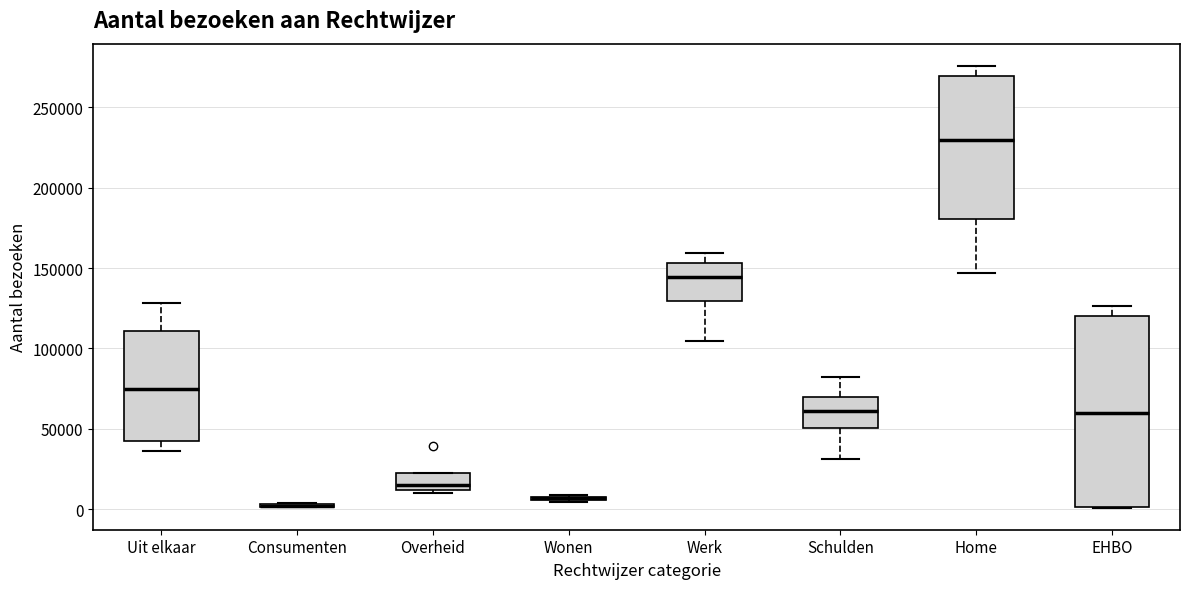

Reading left to right, transcribe this box plot: for each box, give where its median line is, the range the box spans, and where its two whiskers end, as read against the y-axis. The values are not printed on the chart, so give them approximately, as read against the axis.

Uit elkaar: median 75000, box 40000 to 110000, whiskers 35000 to 130000
Consumenten: box collapsed to a line at 0, whiskers 0 to 5000
Overheid: median 15000, box 10000 to 25000, whiskers 10000 (just below the box's lower edge) to 25000
Wonen: box collapsed to a line at 5000, whiskers 5000 to 10000
Werk: median 145000, box 130000 to 155000, whiskers 105000 to 160000
Schulden: median 60000, box 50000 to 70000, whiskers 30000 to 80000
Home: median 230000, box 180000 to 270000, whiskers 145000 to 275000
EHBO: median 60000, box 0 to 120000, whiskers 0 to 125000